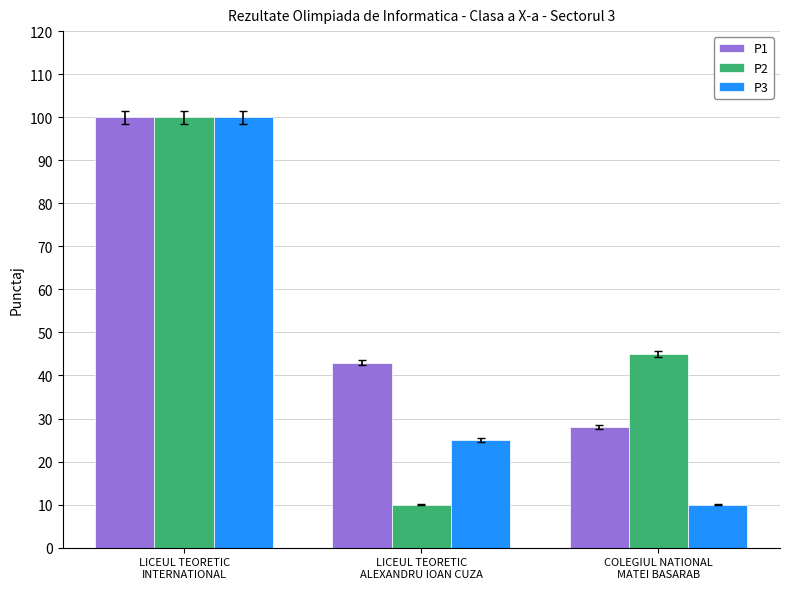

At which category is the sum across all series the highest?

LICEUL TEORETIC
INTERNATIONAL